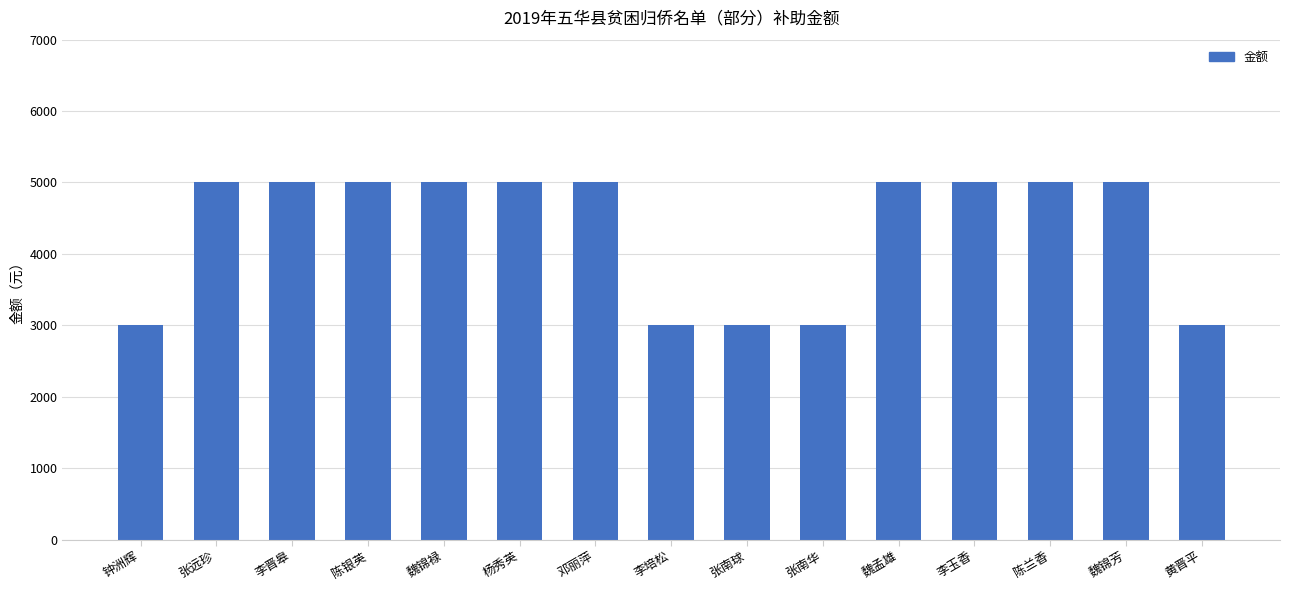

Reading left to right, list all the values displayed in this chart.

钟洲辉=3000	张远珍=5000	李晋皋=5000	陈银英=5000	魏锦禄=5000	杨秀英=5000	邓丽萍=5000	李培松=3000	张南球=3000	张南华=3000	魏孟雄=5000	李玉香=5000	陈兰香=5000	魏锦芳=5000	黄晋平=3000